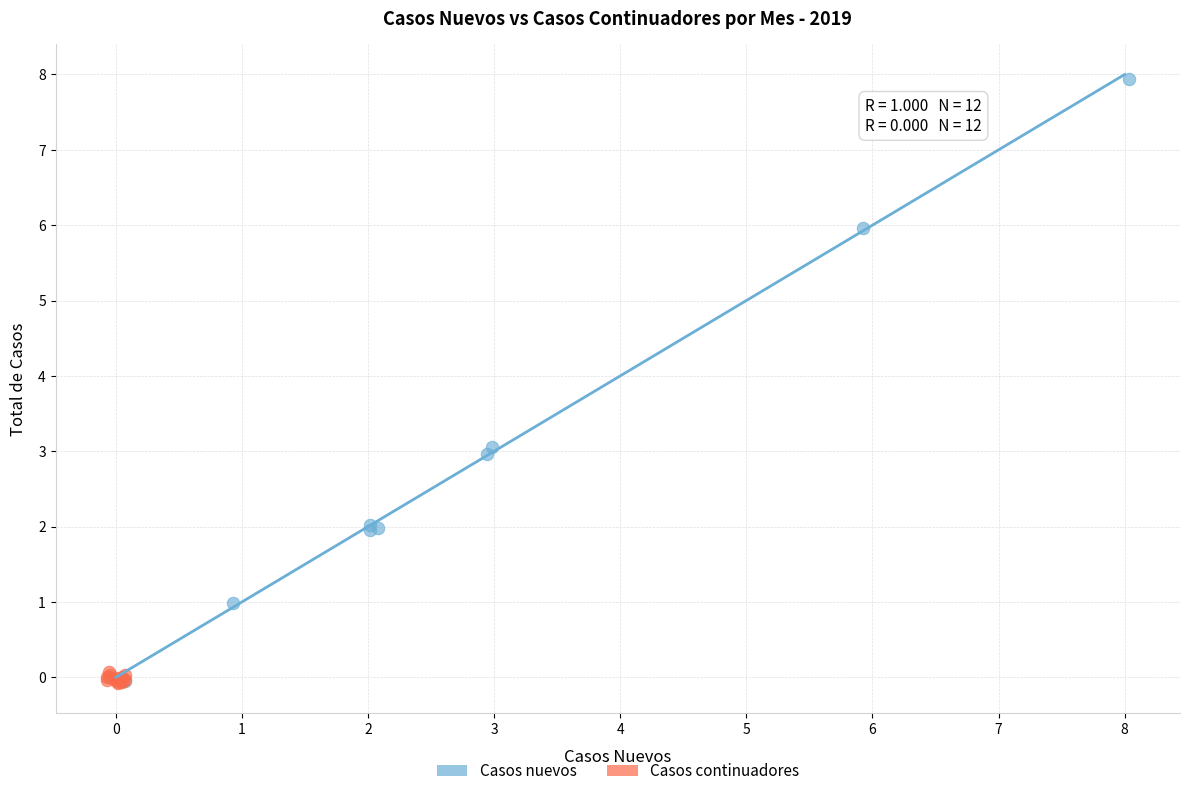

Which series contains the highest Y value?

Casos nuevos